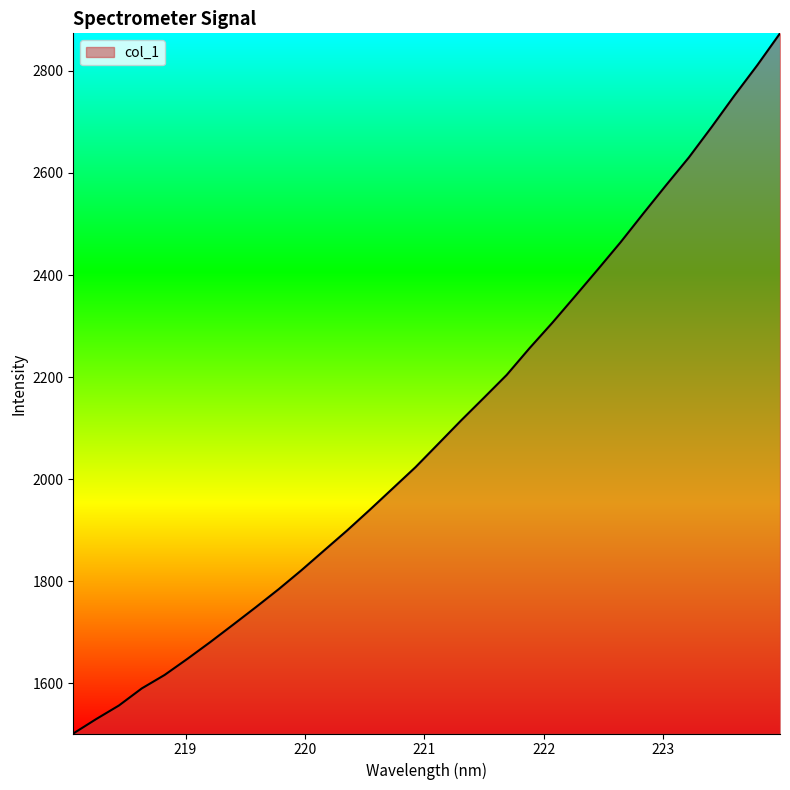

How many series are shown in this chart?

1